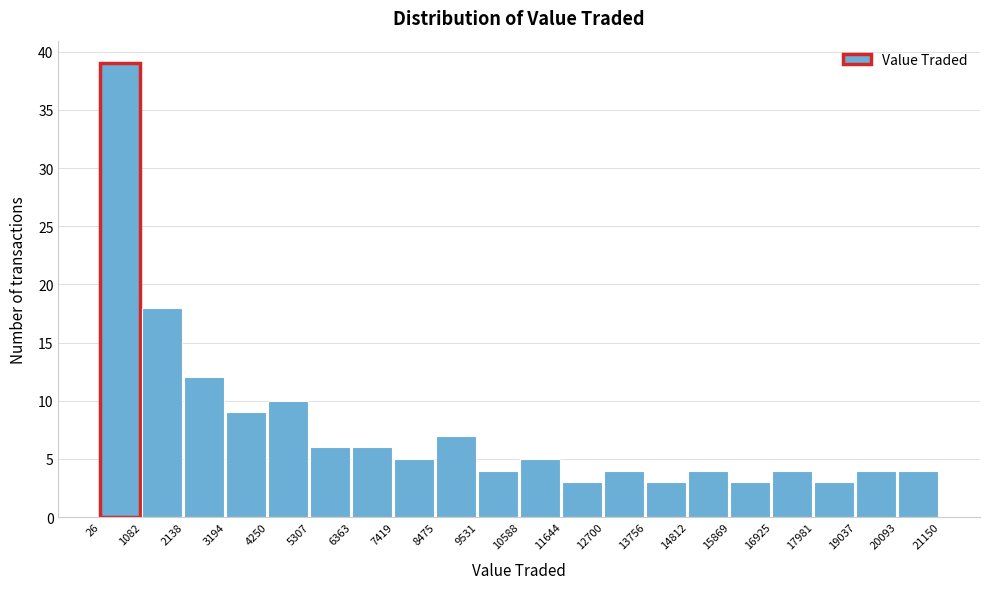

How tall is the bar that spans 4250 to 5307 on the x-axis? The values are not printed on the chart, so give them approximately, as read against the axis.

10